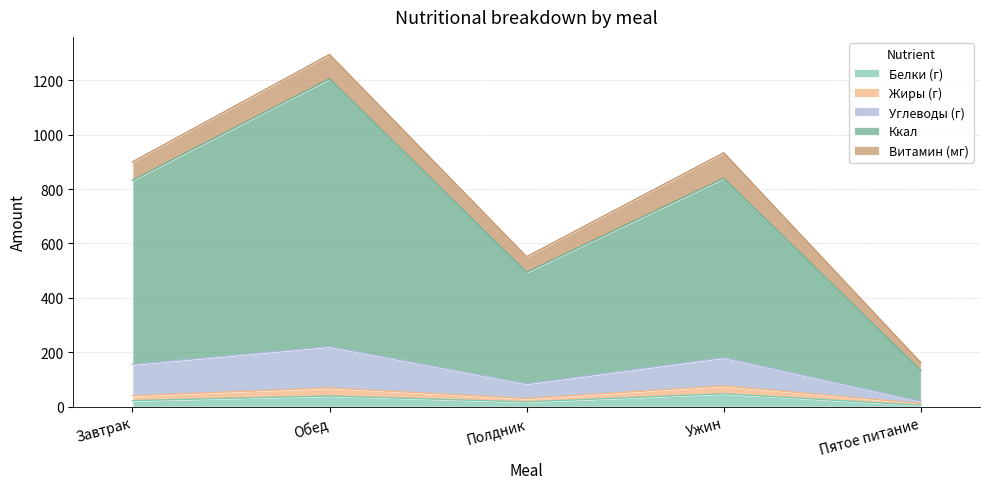

What is the label of the 4th point from the left?

Ужин